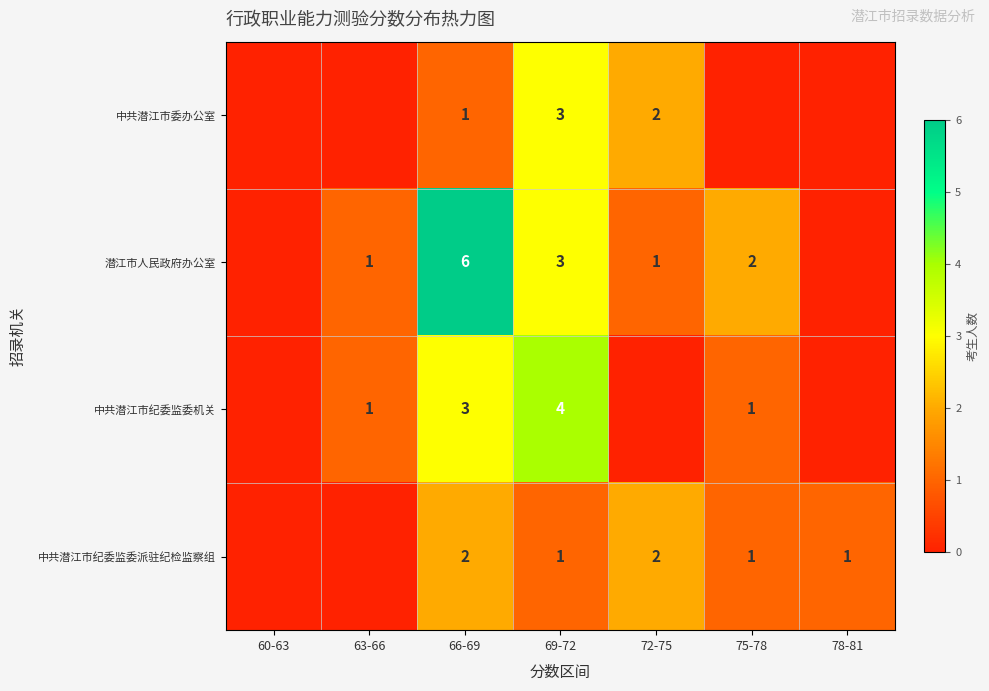

The 中共潜江市纪委监委派驻纪检监察组 series shows 3 at 72-75. True or false?

False